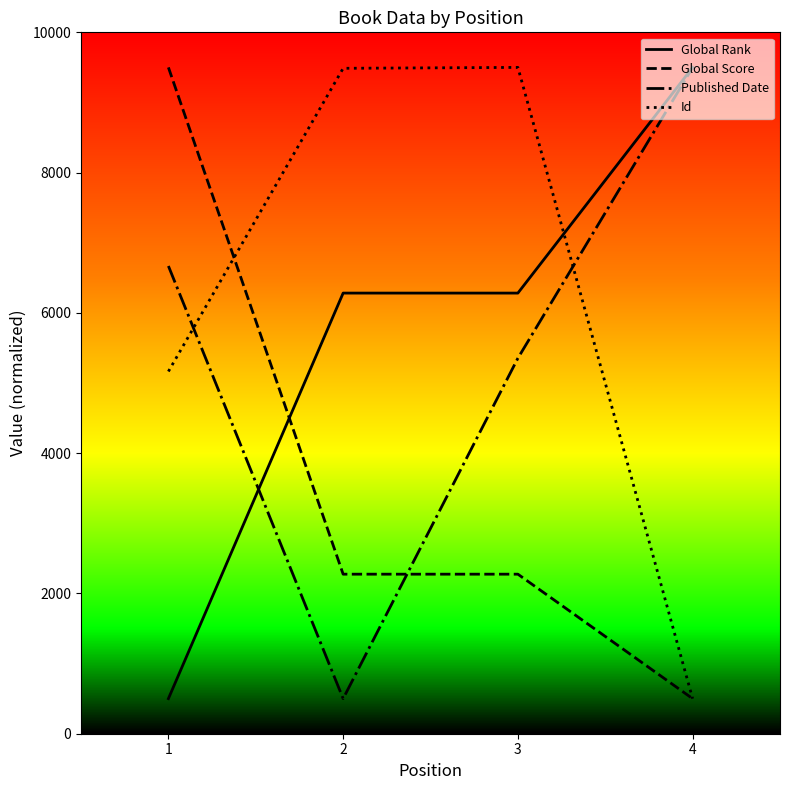

What is the greatest value displayed?

9500.0